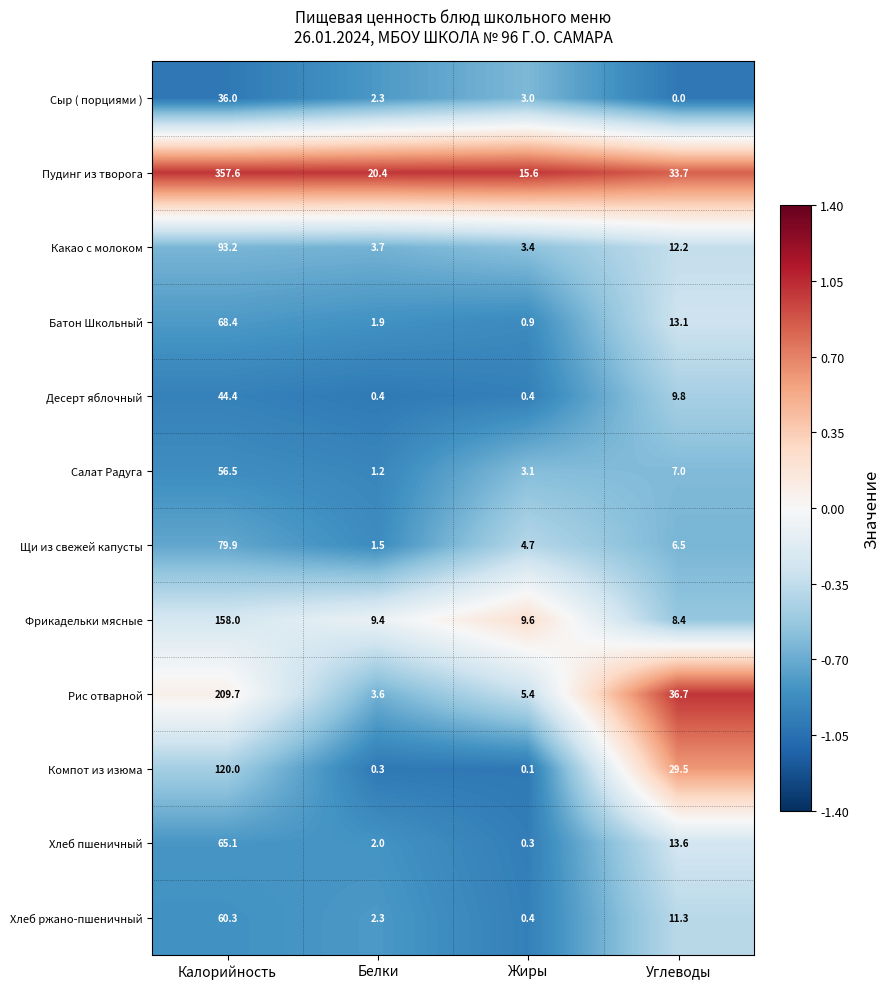

What is the spread (max minus min) of values at Жиры?

15.5